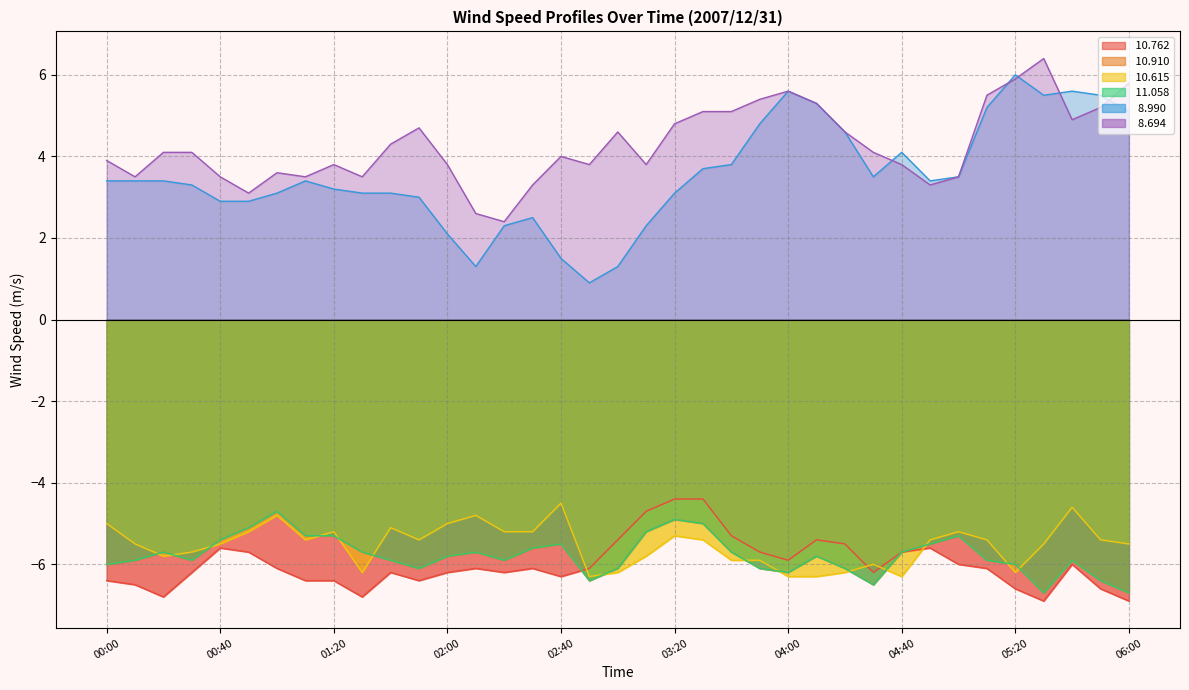

In  10.910, how many points are lower than both neighbors (excluding endpoints)?

7